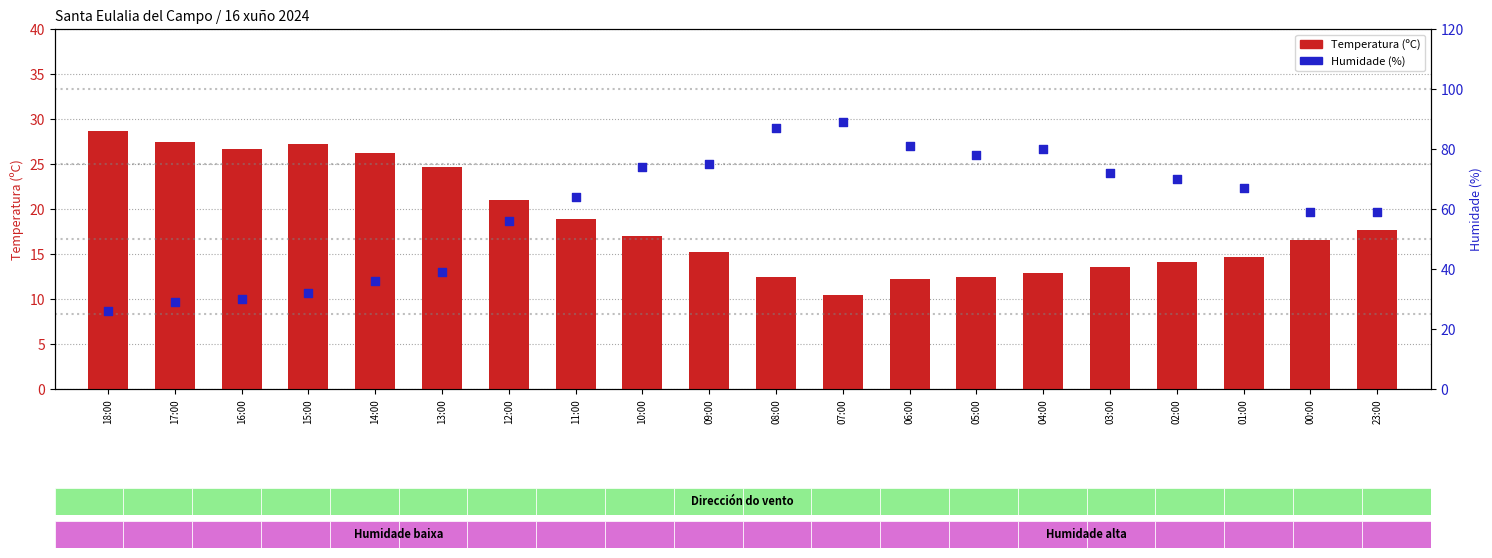

At how many categories does at least one series exceed 79?

4